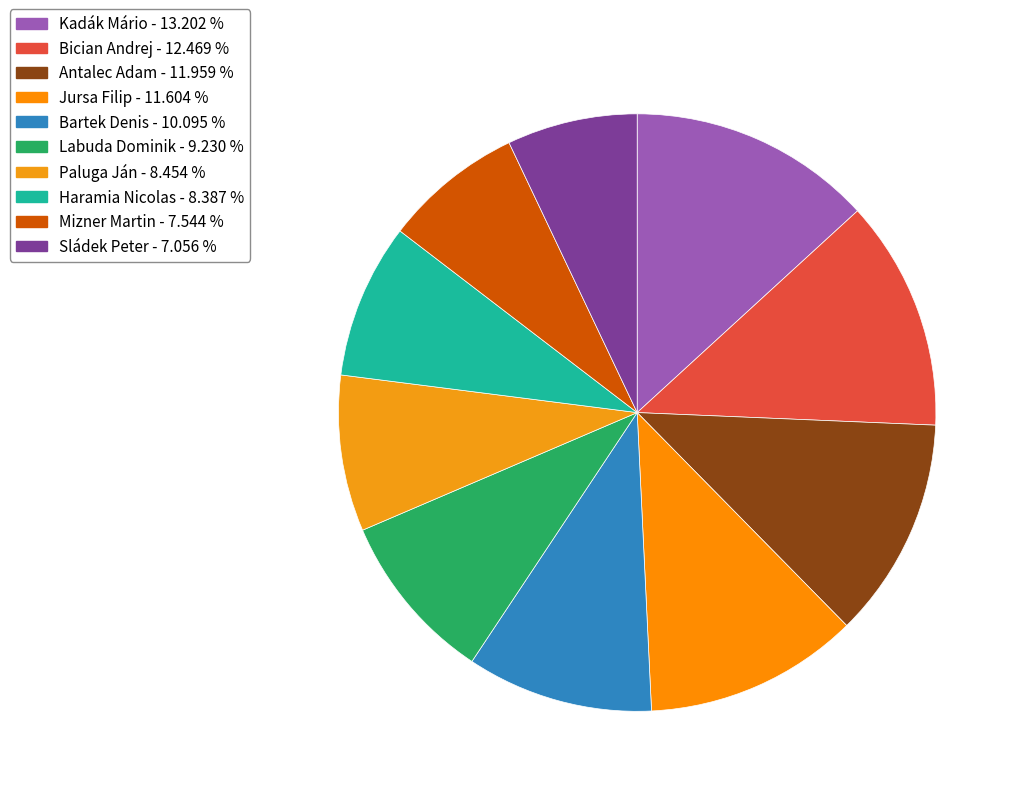

What portion of the pie excludes Kadák Mário?

86.8%